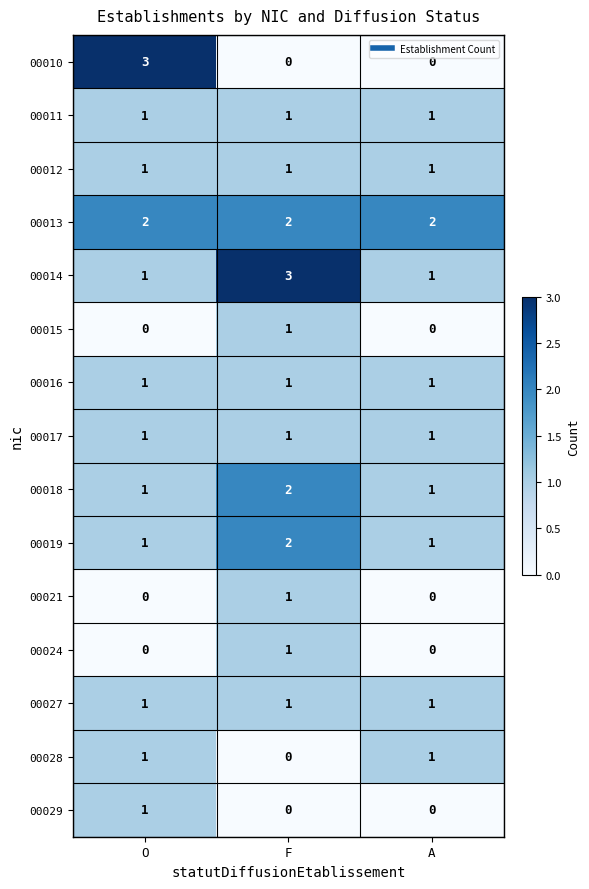

What is the maximum value shown in the chart?

3